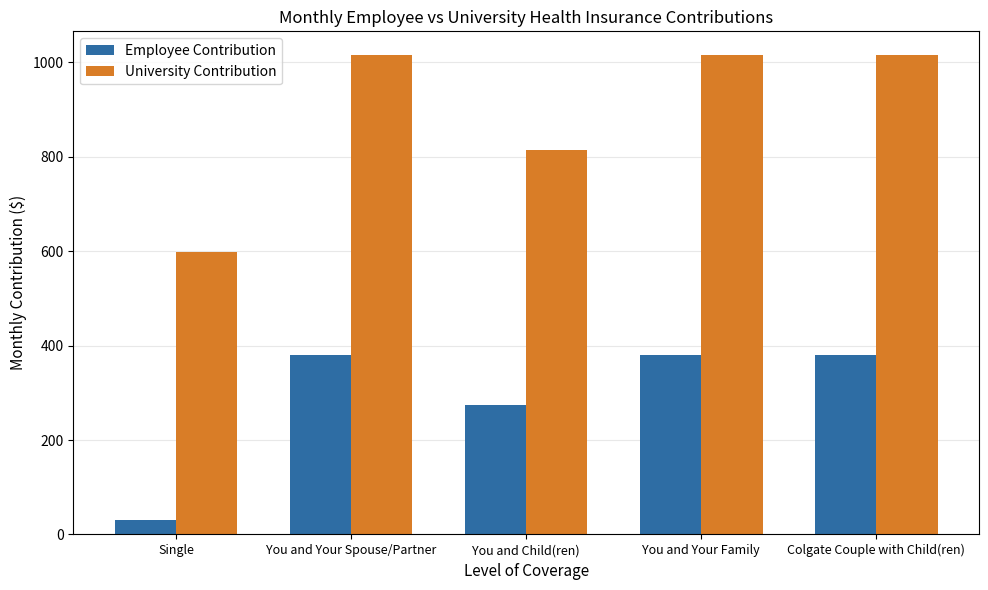

Which series has the widest spread of values?

University Contribution